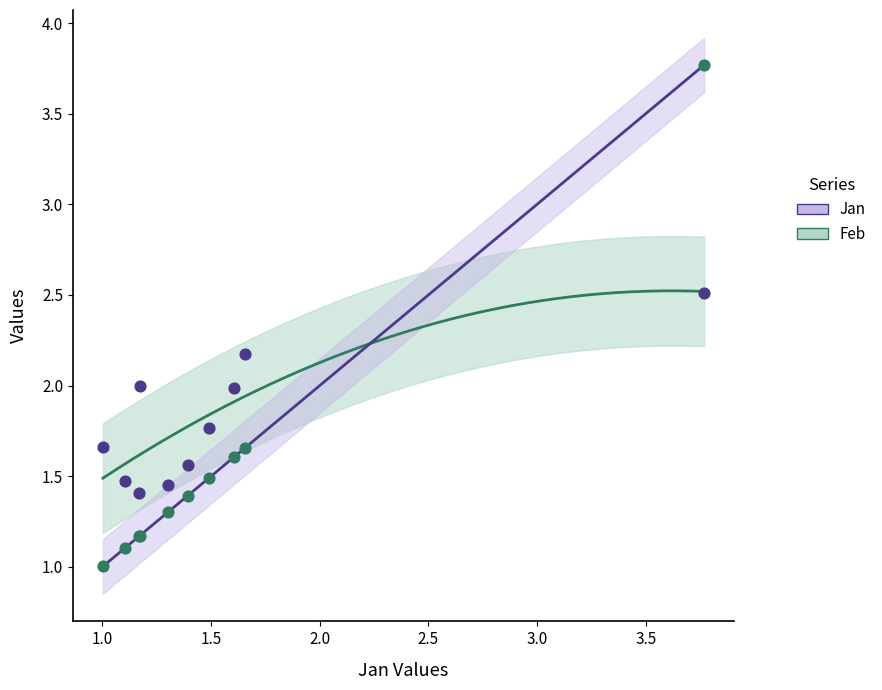

Which series has the largest Y range (max minus min)?

Feb